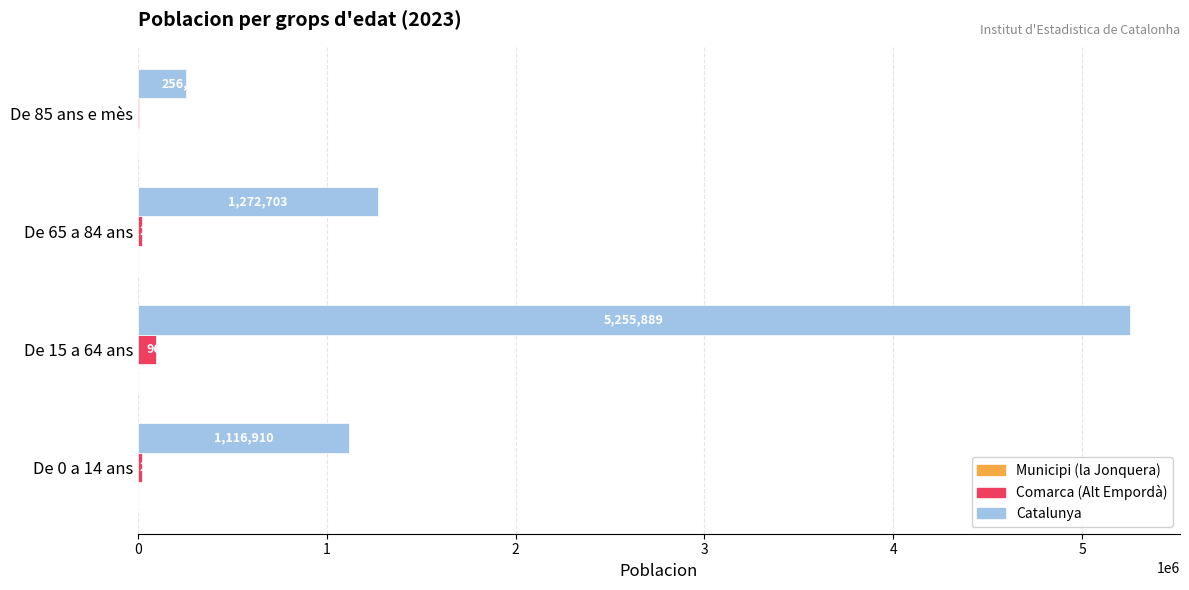

What is the greatest value displayed?

5255889